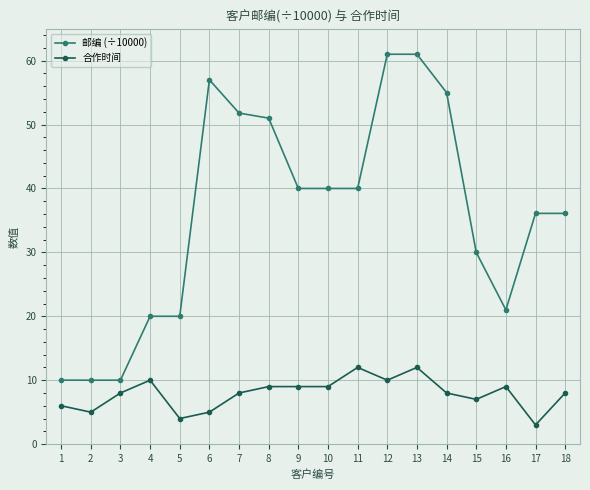

Reading left to right, list all the values displayed in this chart.

邮编 (÷10000): 10.0	10.0	10.0	20.0	20.0	57.0	51.8	51.0	40.0	40.0	40.0	61.0	61.0	55.0	30.0	21.0	36.1	36.1
合作时间: 6.0	5.0	8.0	10.0	4.0	5.0	8.0	9.0	9.0	9.0	12.0	10.0	12.0	8.0	7.0	9.0	3.0	8.0